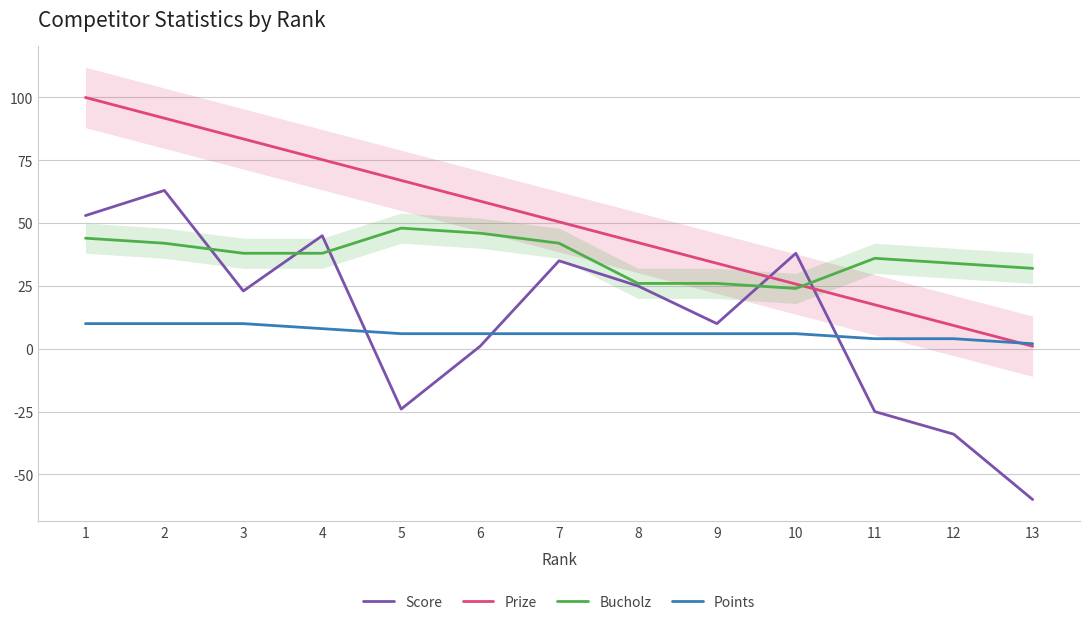

List the labels in order of Points value, largest first.

1, 2, 3, 4, 5, 6, 7, 8, 9, 10, 11, 12, 13